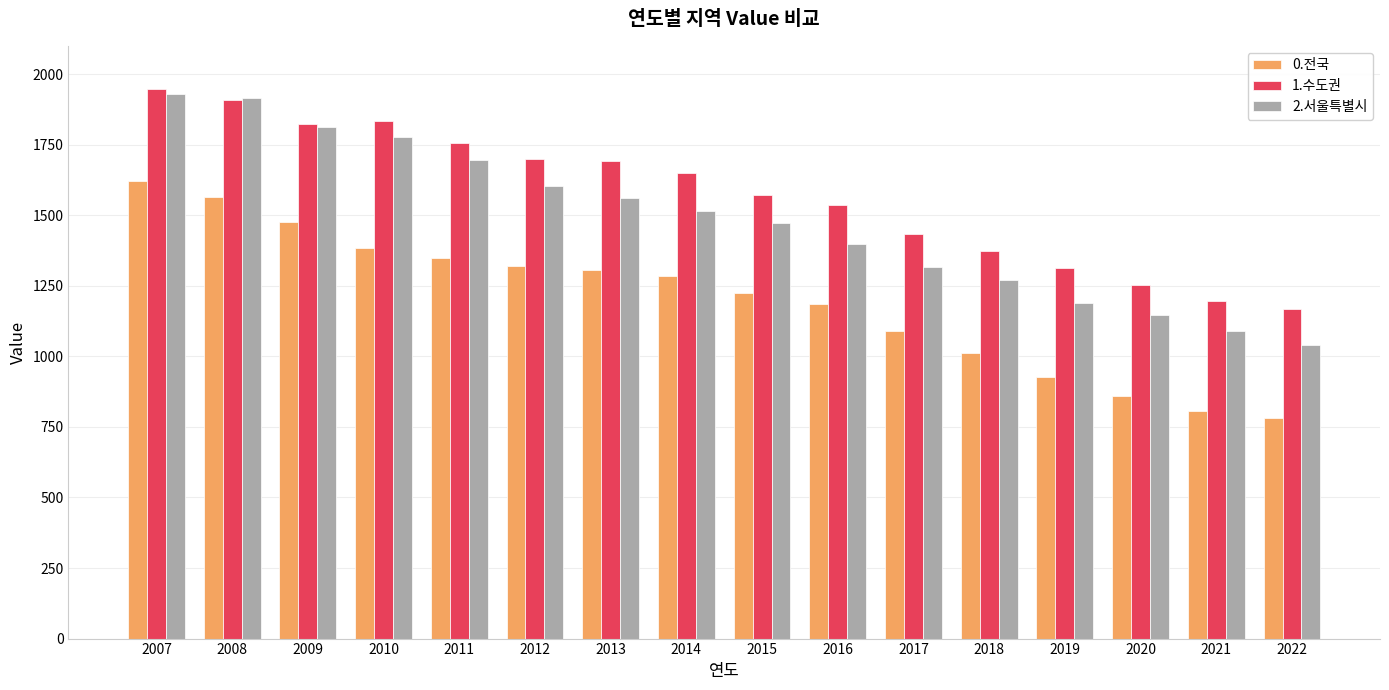

Which series changed the most between 2015 and 2019?

0.전국